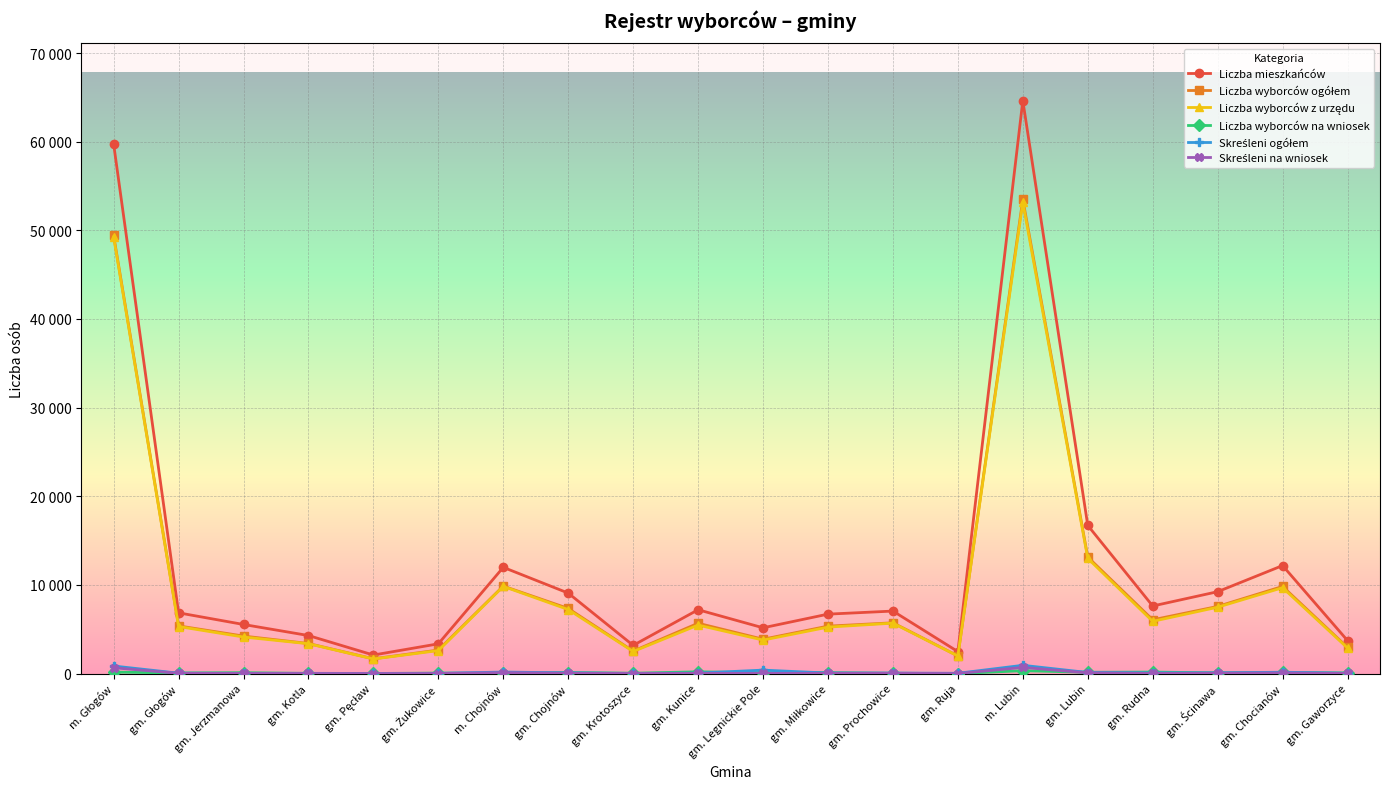

What is the value of the Liczba mieszkańców point at the 3rd from the left?

5543